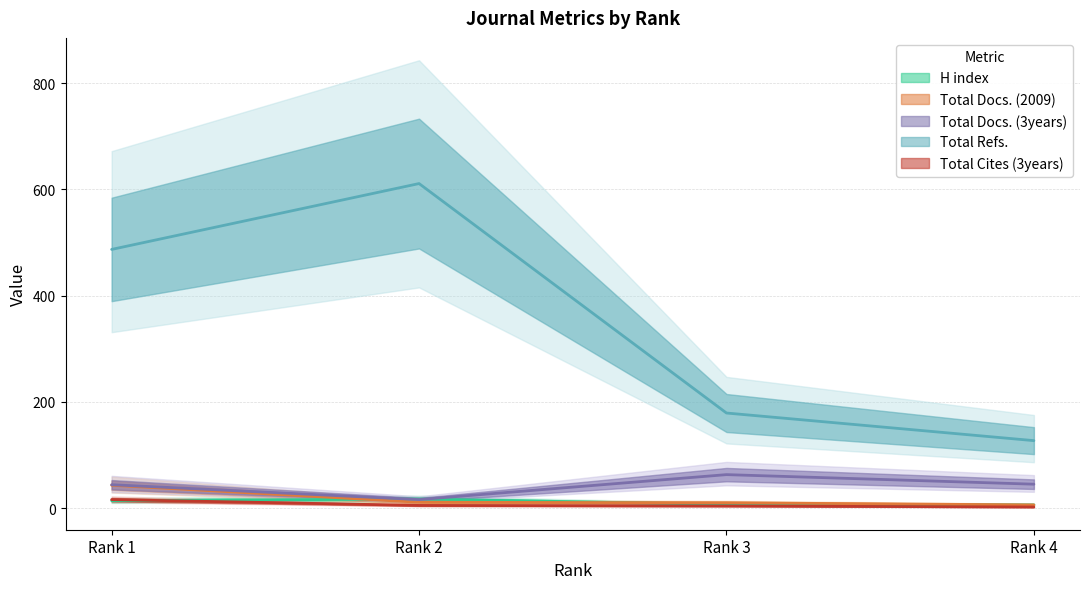

Is it true that Total Docs. (3years) equals 64 at Rank 1?

False